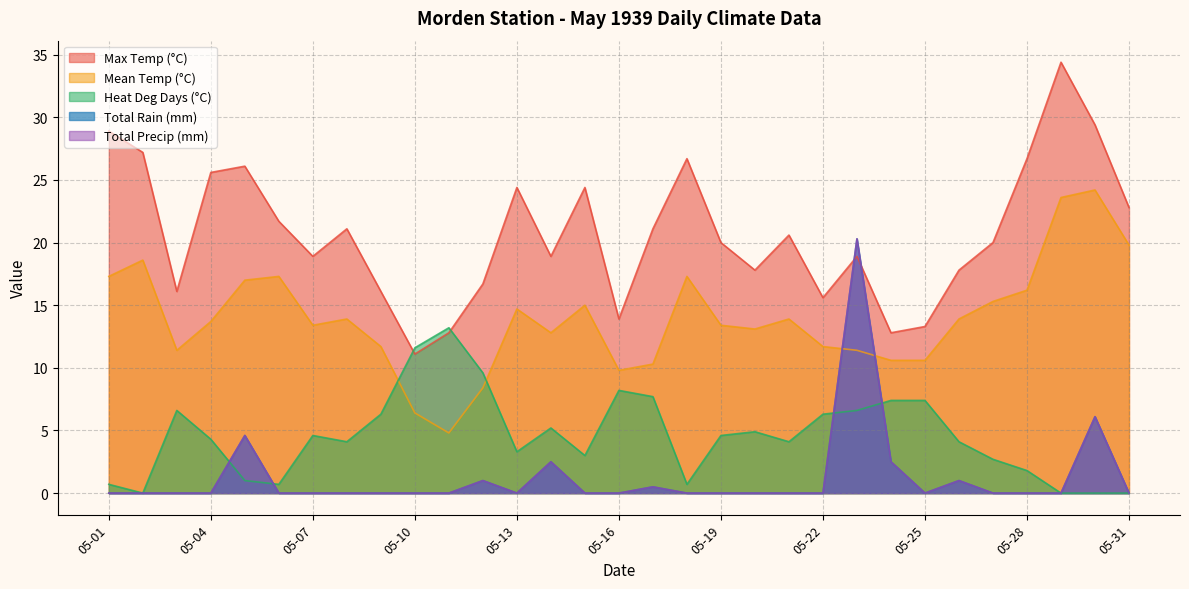

Which category has the highest value in the Total Precip (mm) series?

05-23